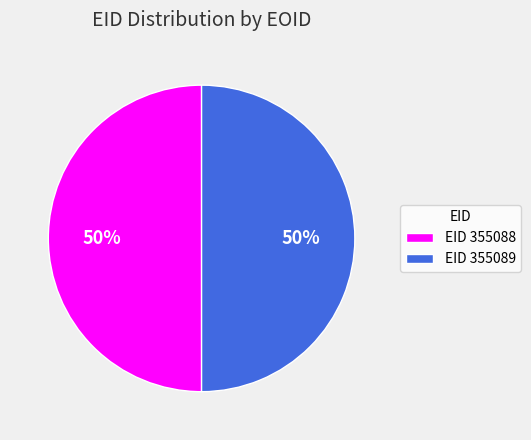

Count the number of slices in the pie.

2